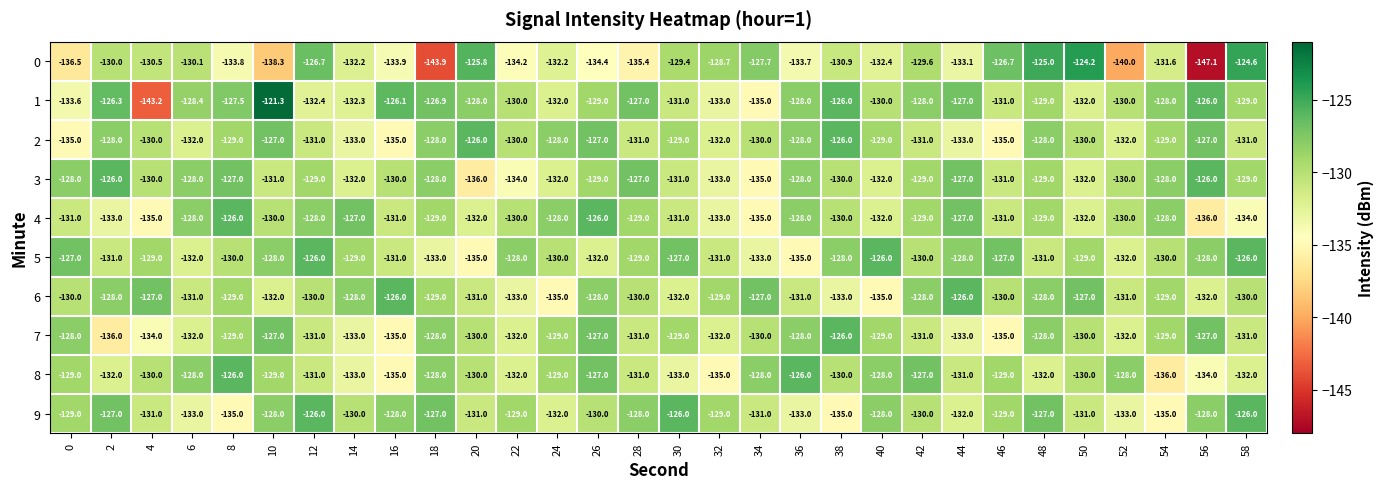

How many distinct data groups are displayed?

10